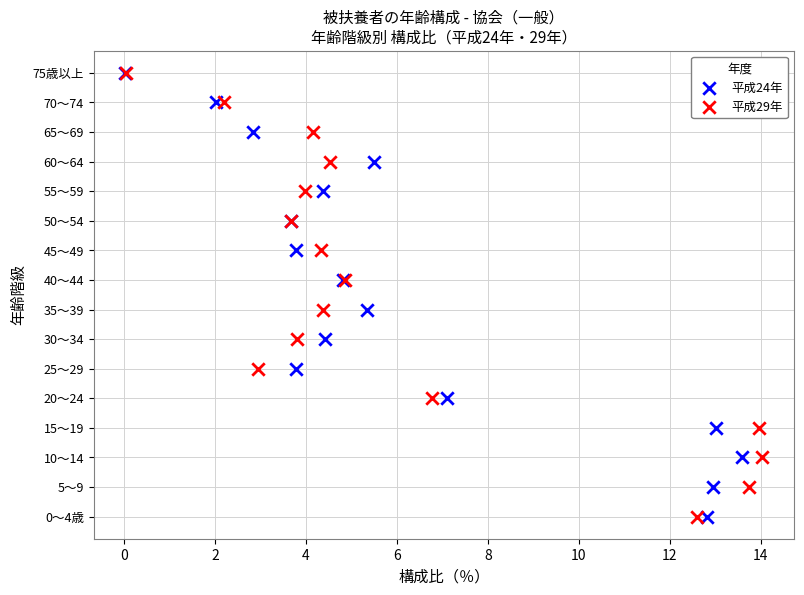

What are all the series names shown in the legend?

平成24年, 平成29年